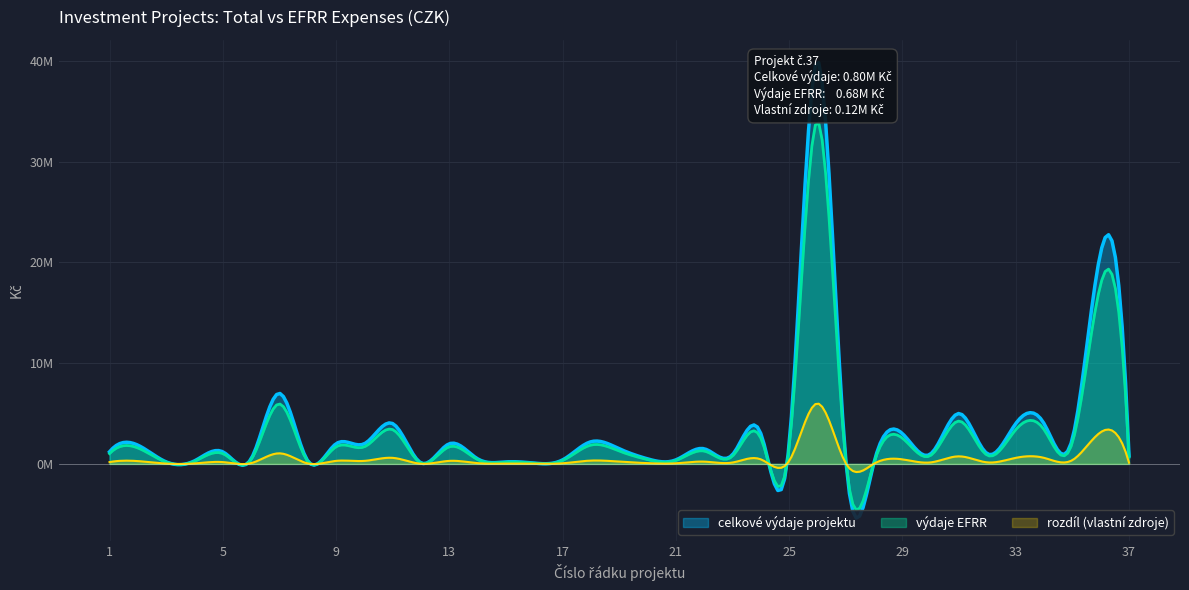

Is it true that celkove_vydaje equals 2000000 at 10?

True